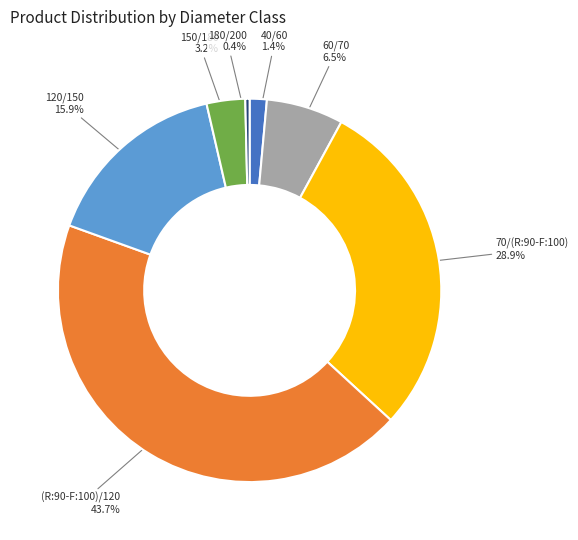

Which slice is the largest?

(R:90-F:100)/120